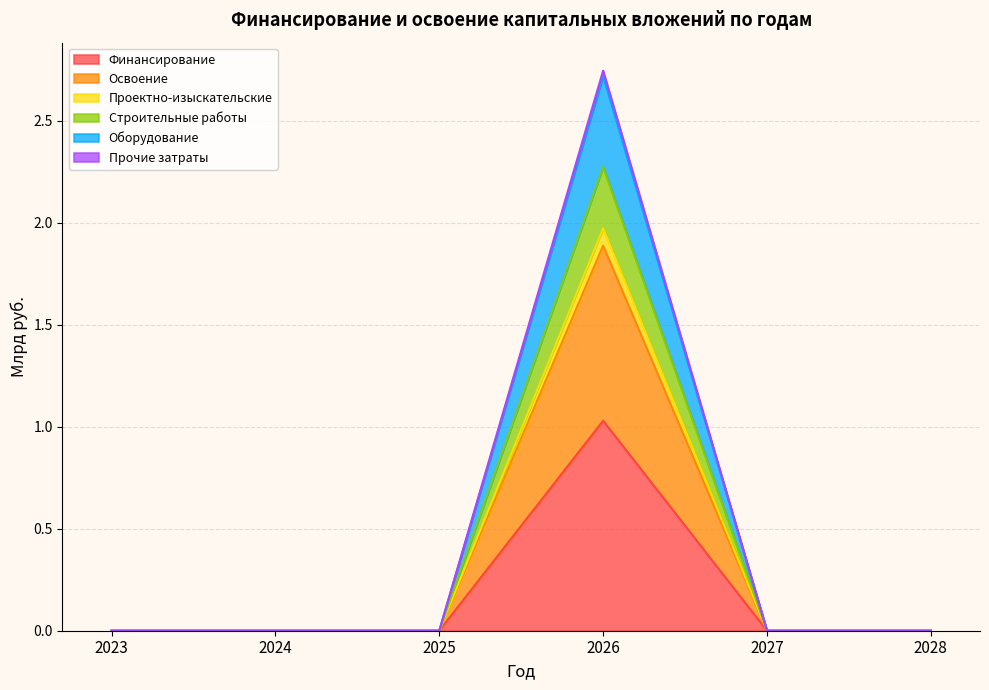

The Проектно-изыскательские series shows 0.6 at 2024. True or false?

False